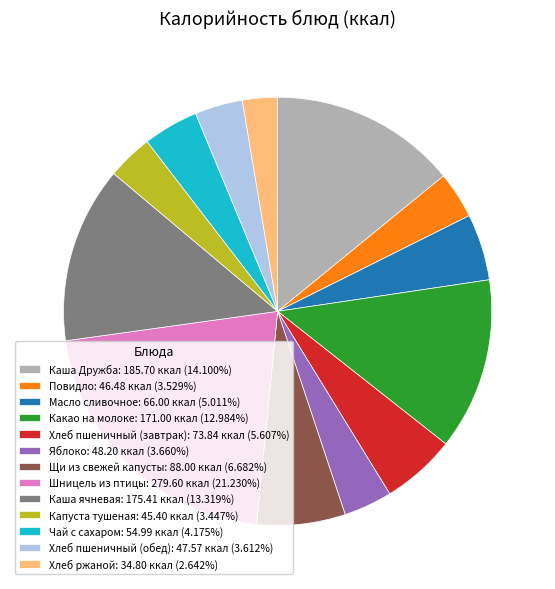

Is it true that Хлеб ржаной is 3% of the pie?

True